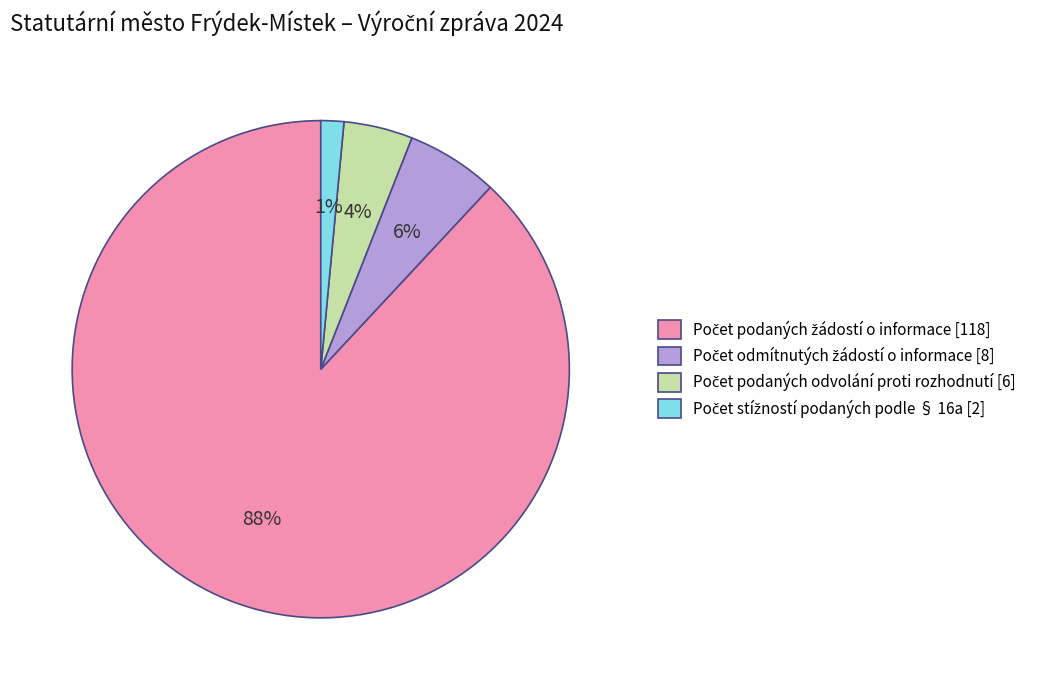

To the nearest percent, what is the average slice percentage?

25%